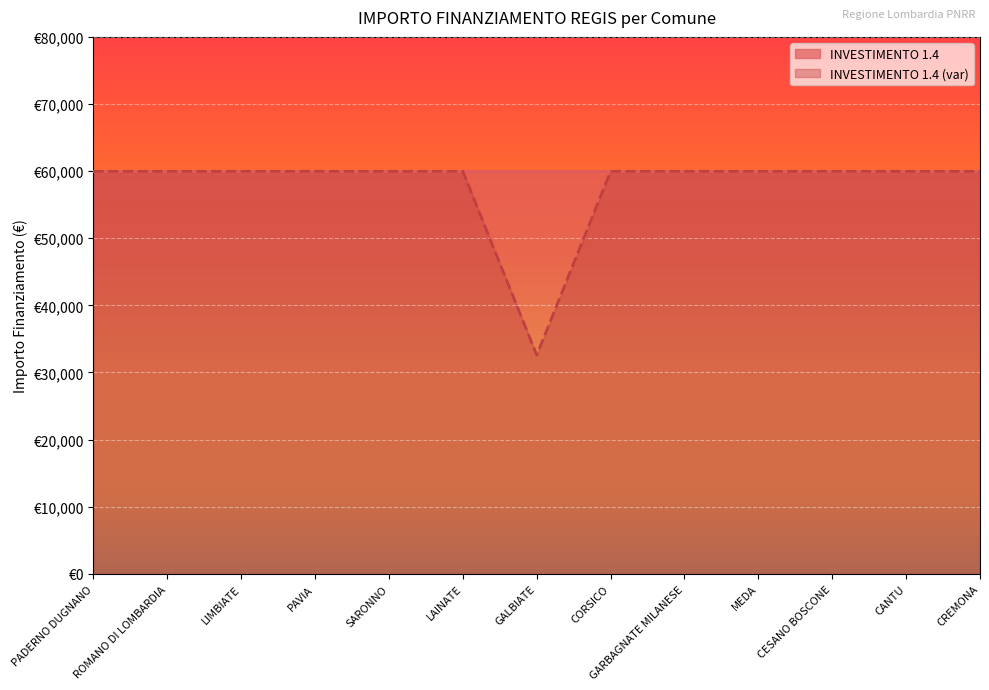

What is the sum of the values at GALBIATE and GARBAGNATE MILANESE?

92555